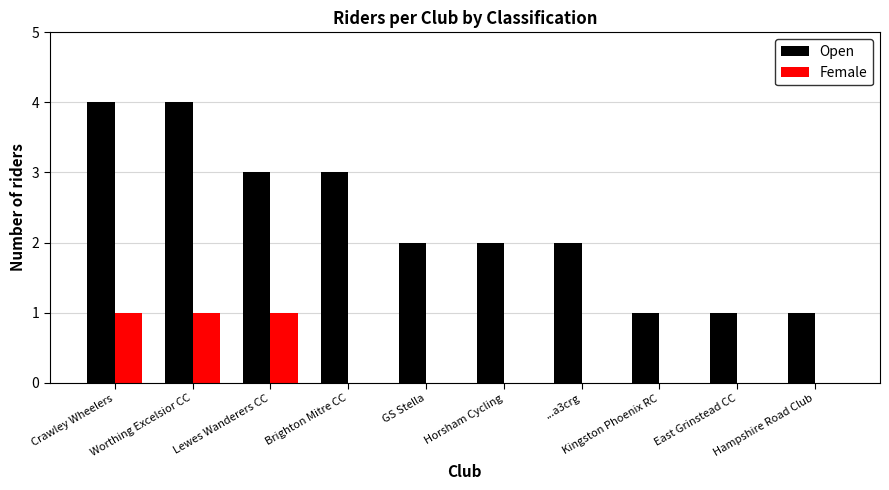

What is the greatest value displayed?

4